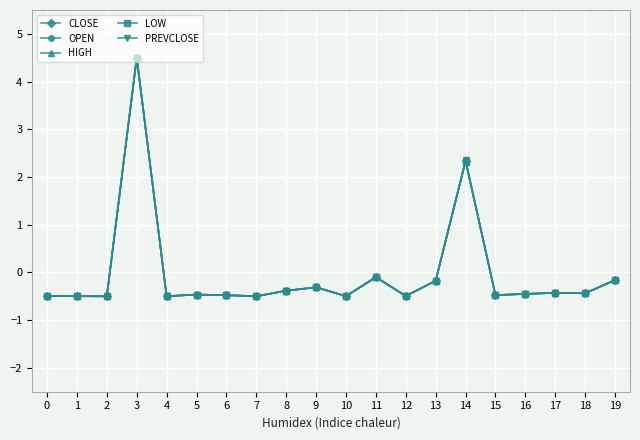

True or false: HIGH has more than 0 interior local peaks.

True